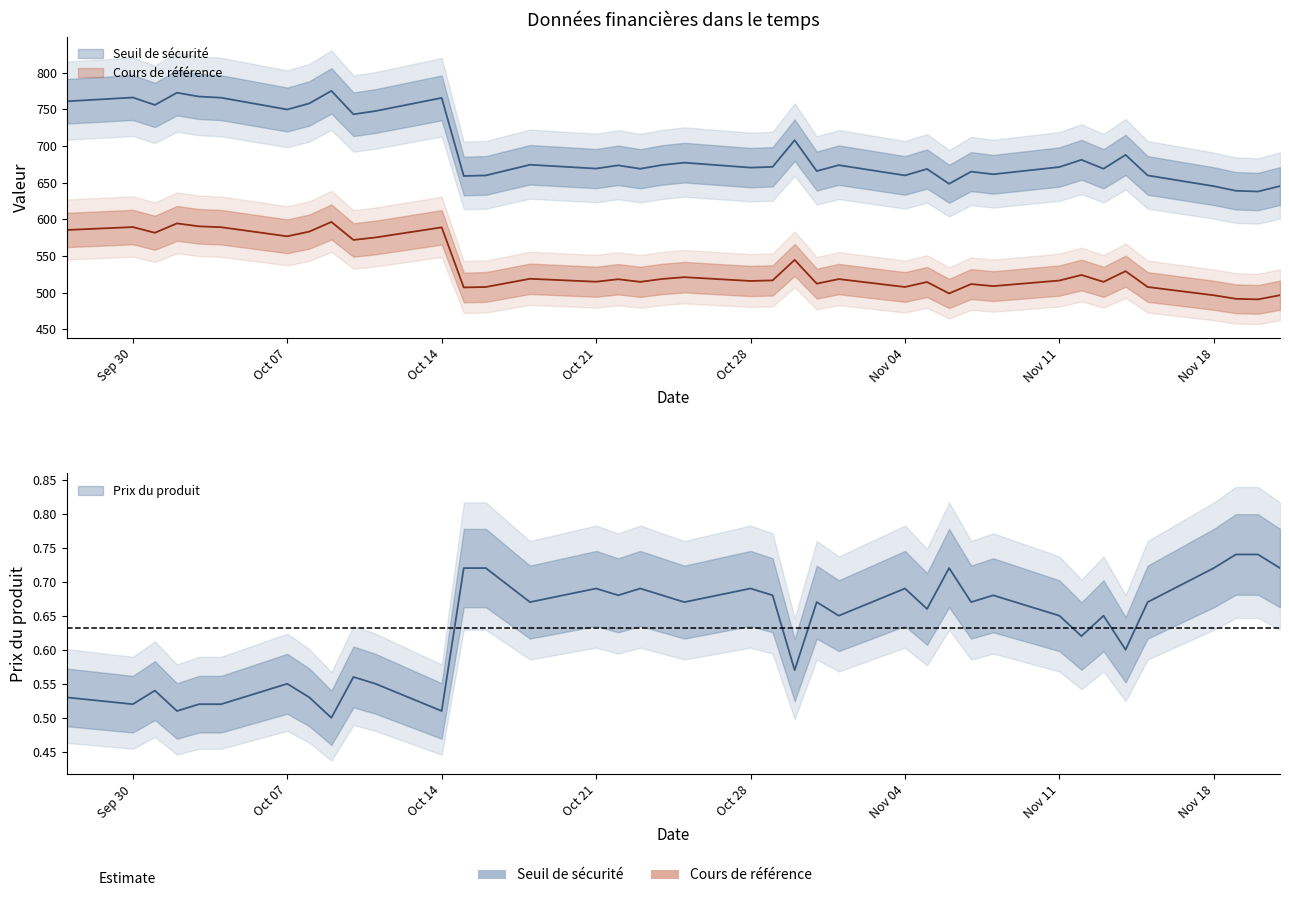

At which label does Cours de référence reach its minimum?

2024-11-20